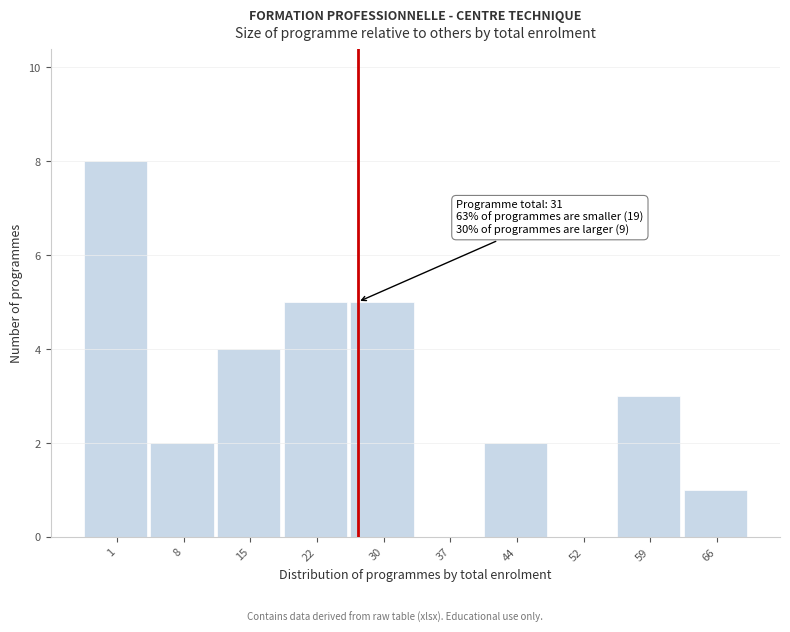

Reading left to right, list all the values displayed in this chart.

1=8	8=2	15=4	22=5	30=5	37=0	44=2	52=0	59=3	66=1